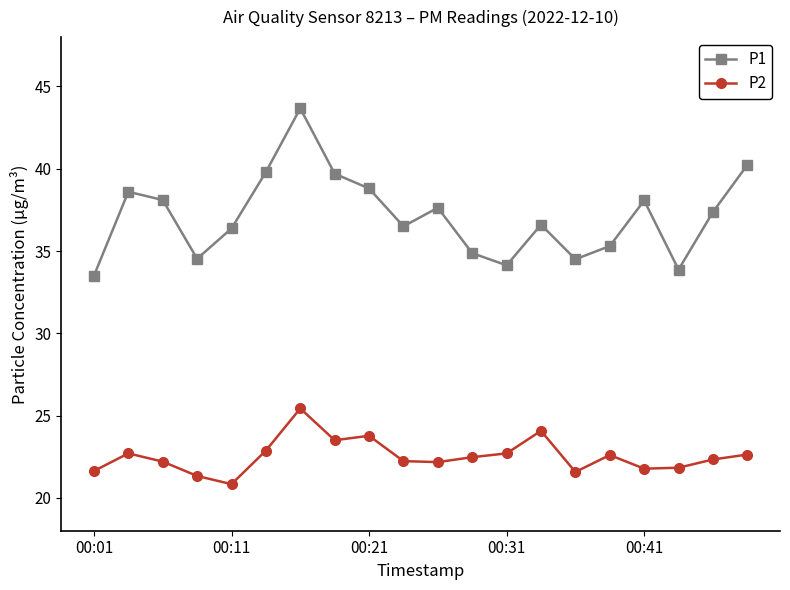

What is the minimum value shown in the chart?

20.8